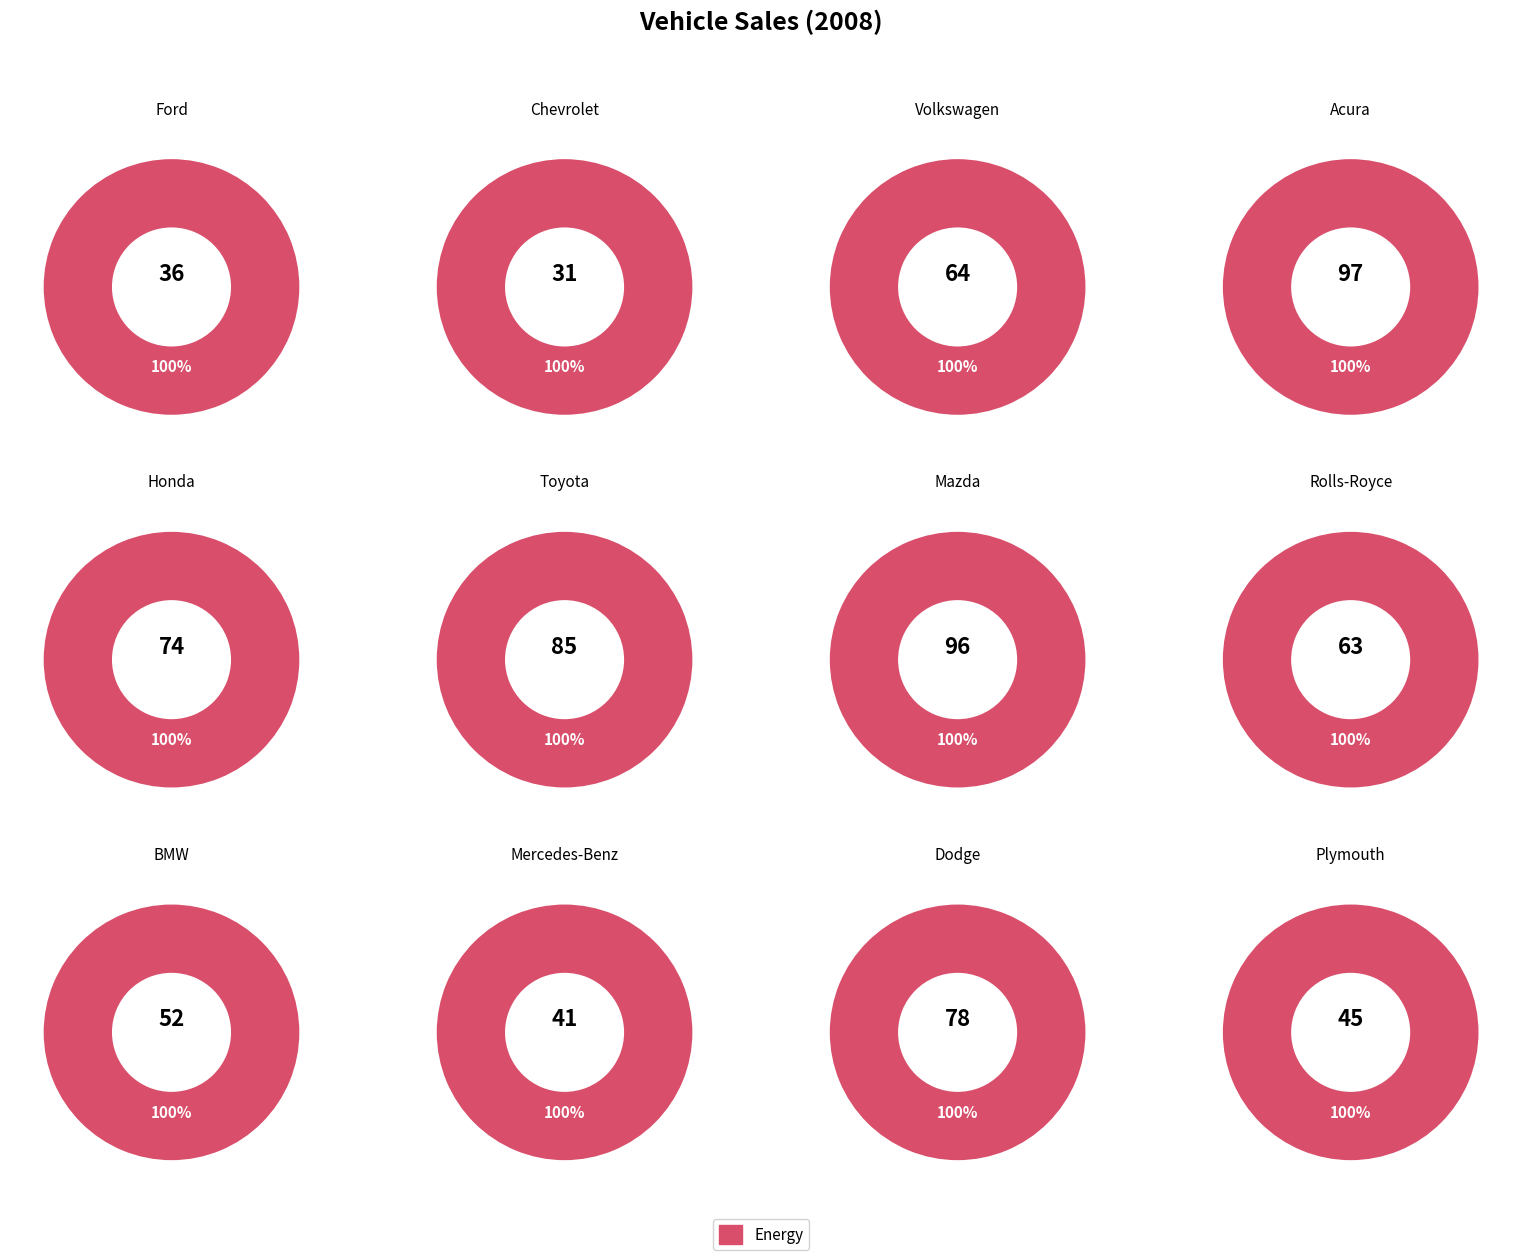

The Acura slice represents 13% of the pie. True or false?

True